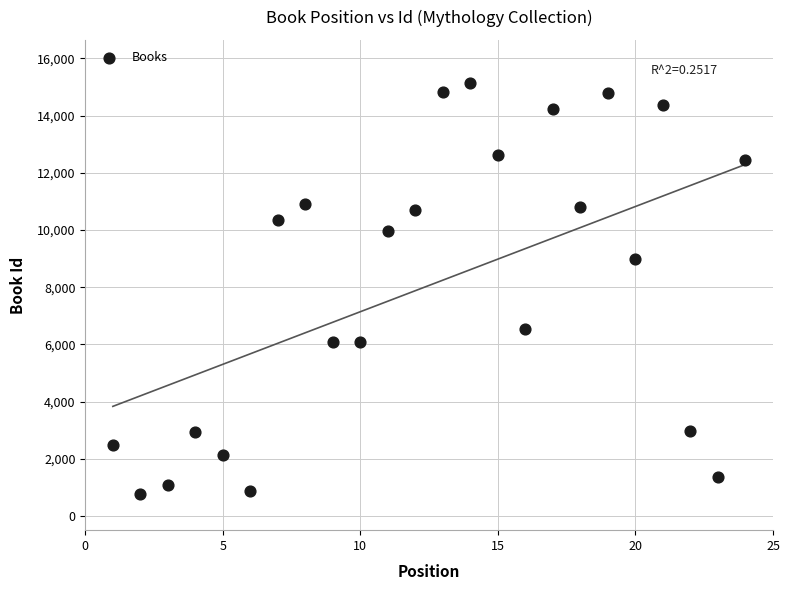

What Y value in the scatter plot is closest to 7959?

8978